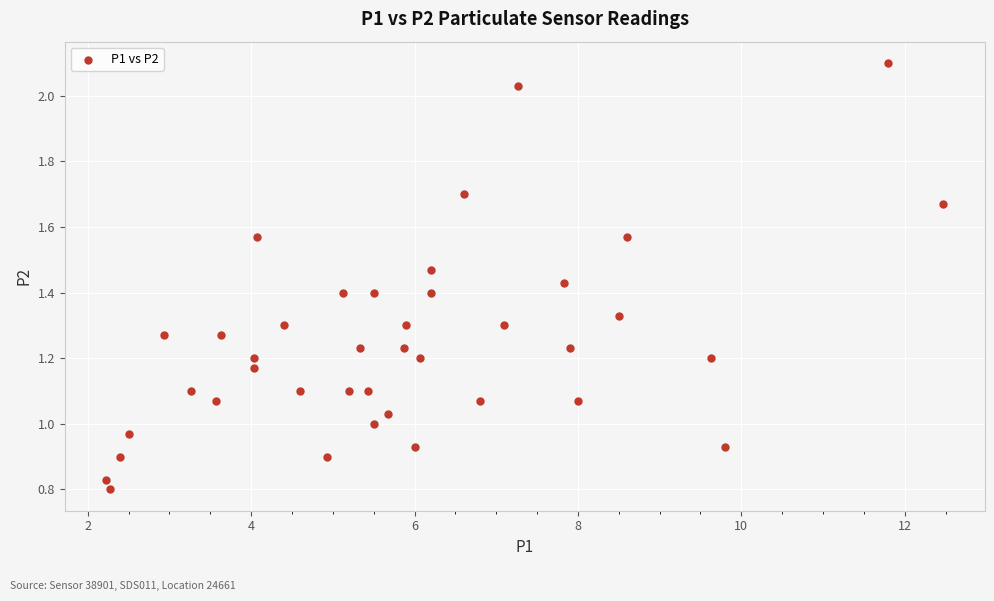

What is the range of X values (max minus min)?

10.2